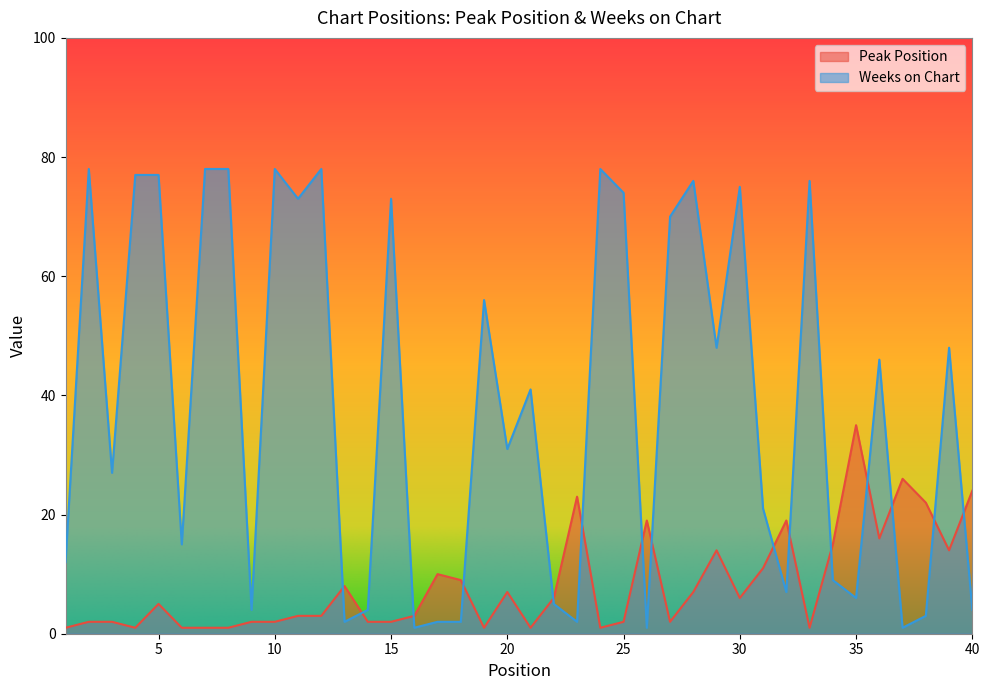

After their last crossing, which series has the higher values: Weeks on Chart or Peak Position?

Peak Position